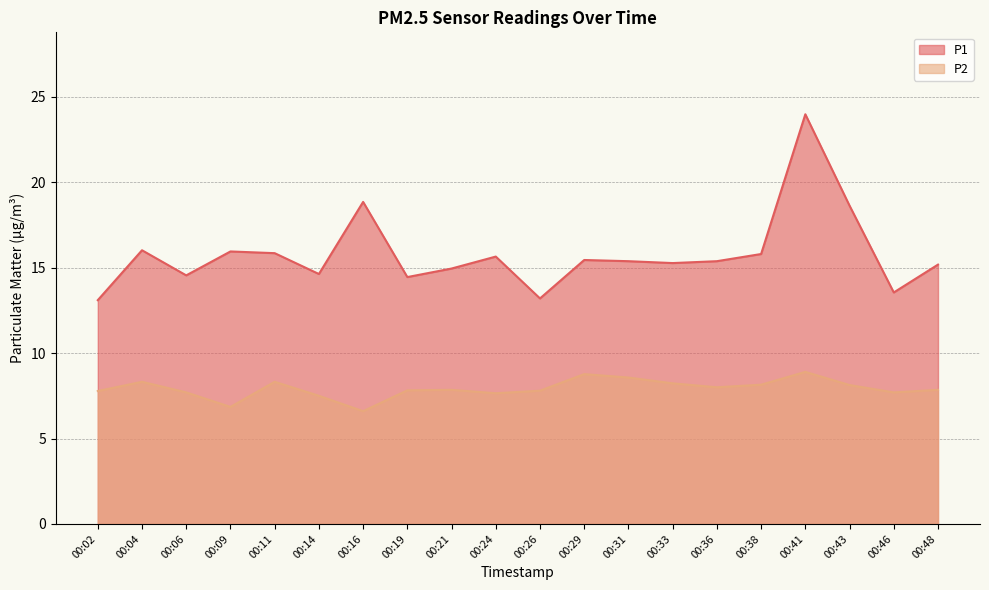

Which series has the largest total across all categories?

P1